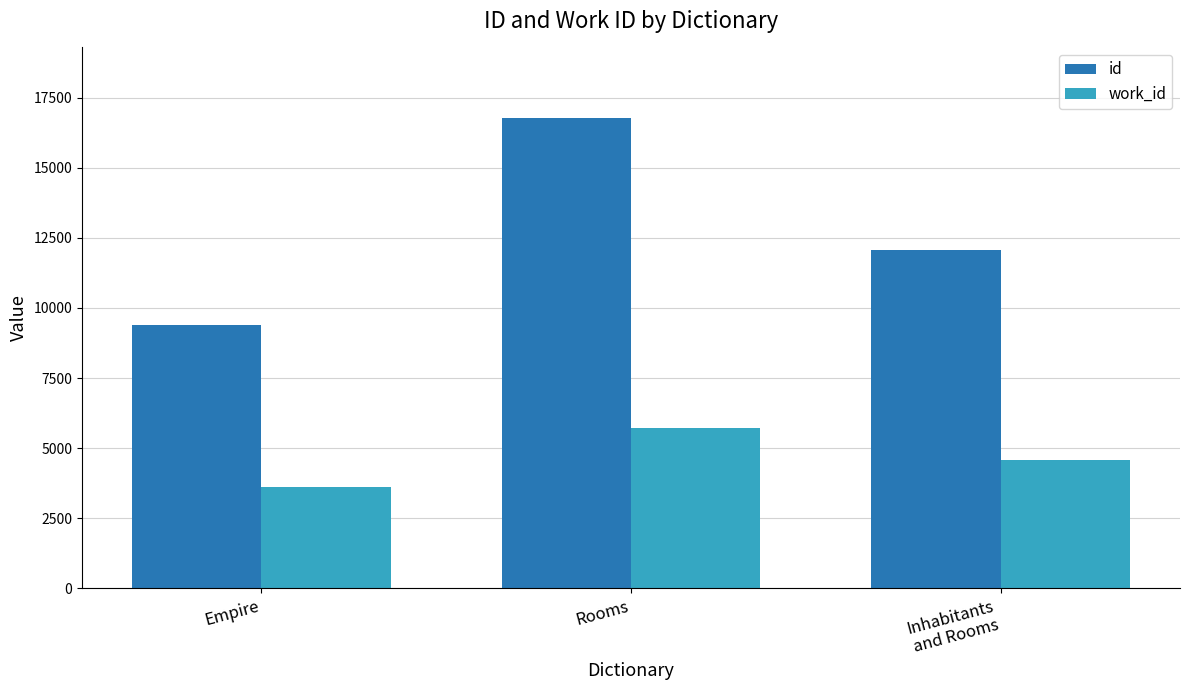

What is the difference between the maximum and minimum values in the id series?

7381.3